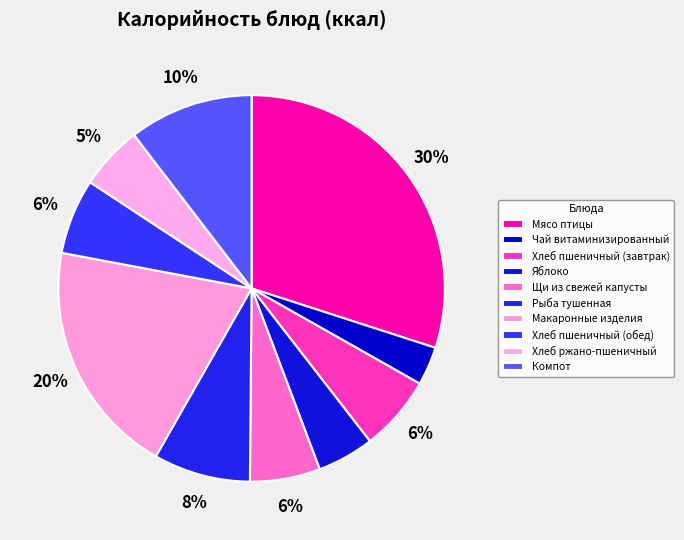

How many slices are in this pie chart?

10